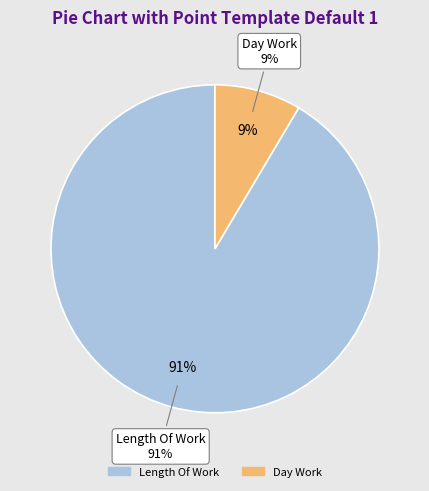

Does Length Of Work represent more than half of the total?

Yes